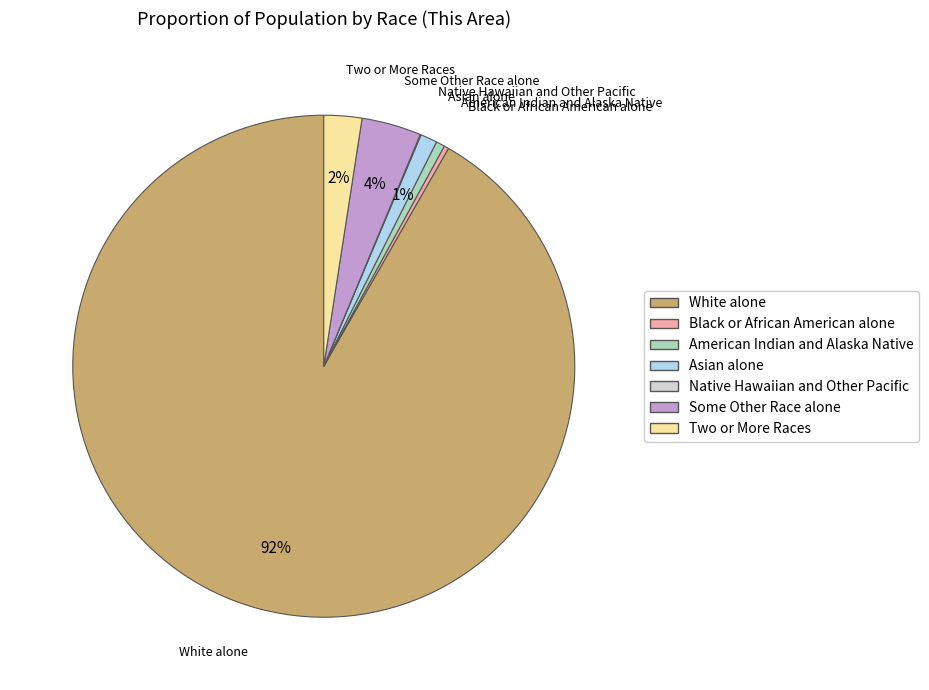

To the nearest percent, what is the difference between the largest and smallest slice percentages?

92%